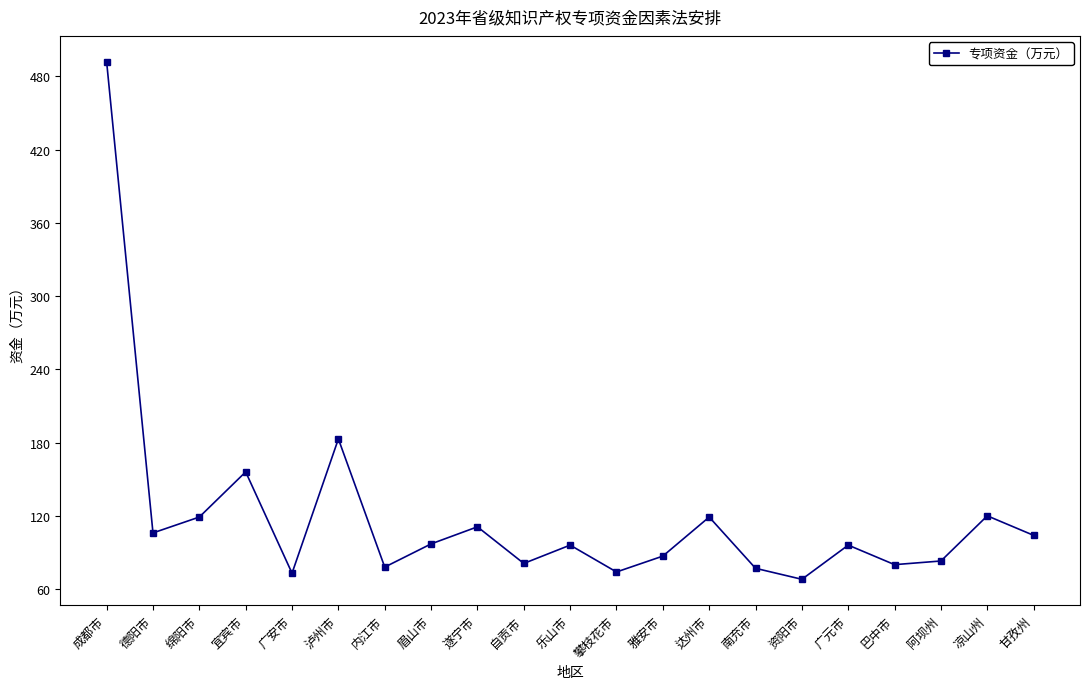

What is the difference between the maximum and minimum values?

424